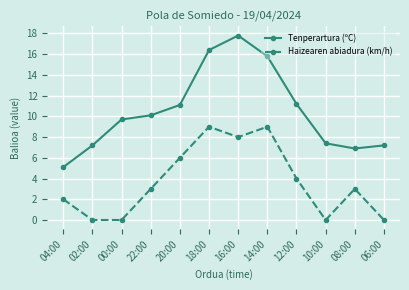

Rank the series by their maximum value, from lowest to highest.

Haizearen abiadura (km/h), Tenperartura (ºC)